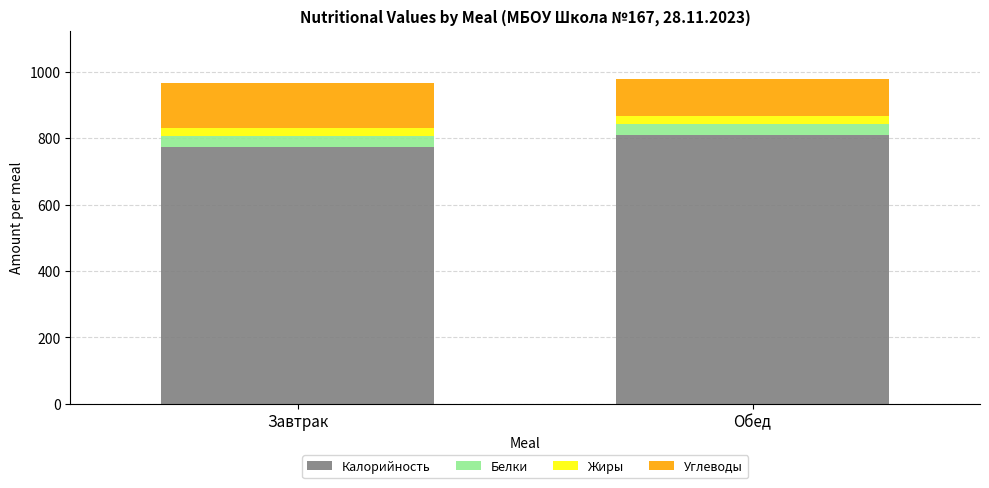

What is the difference between the Калорийность values at Обед and Завтрак?

35.4